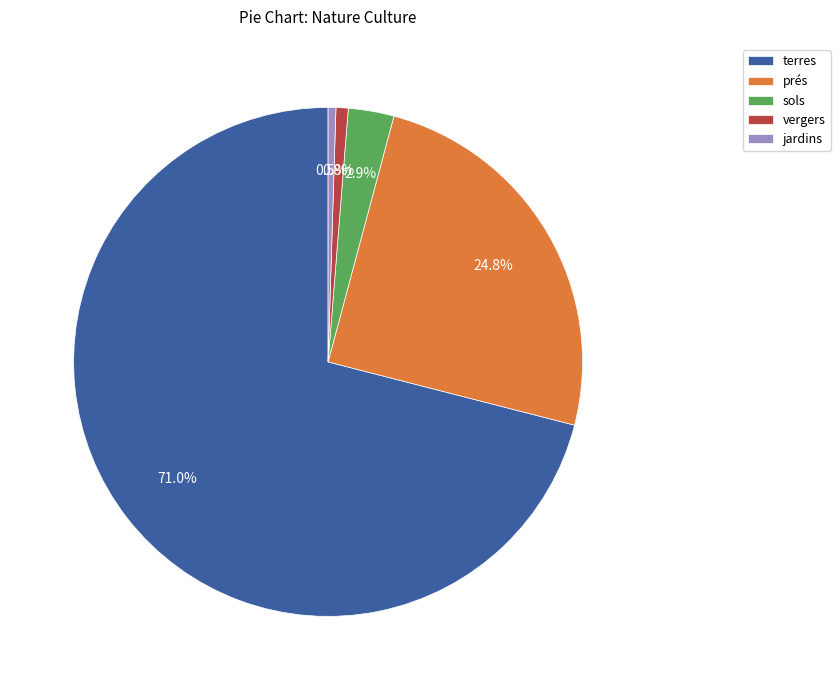

Approximately how many times larger is the value at terres compared to prés?

2.9